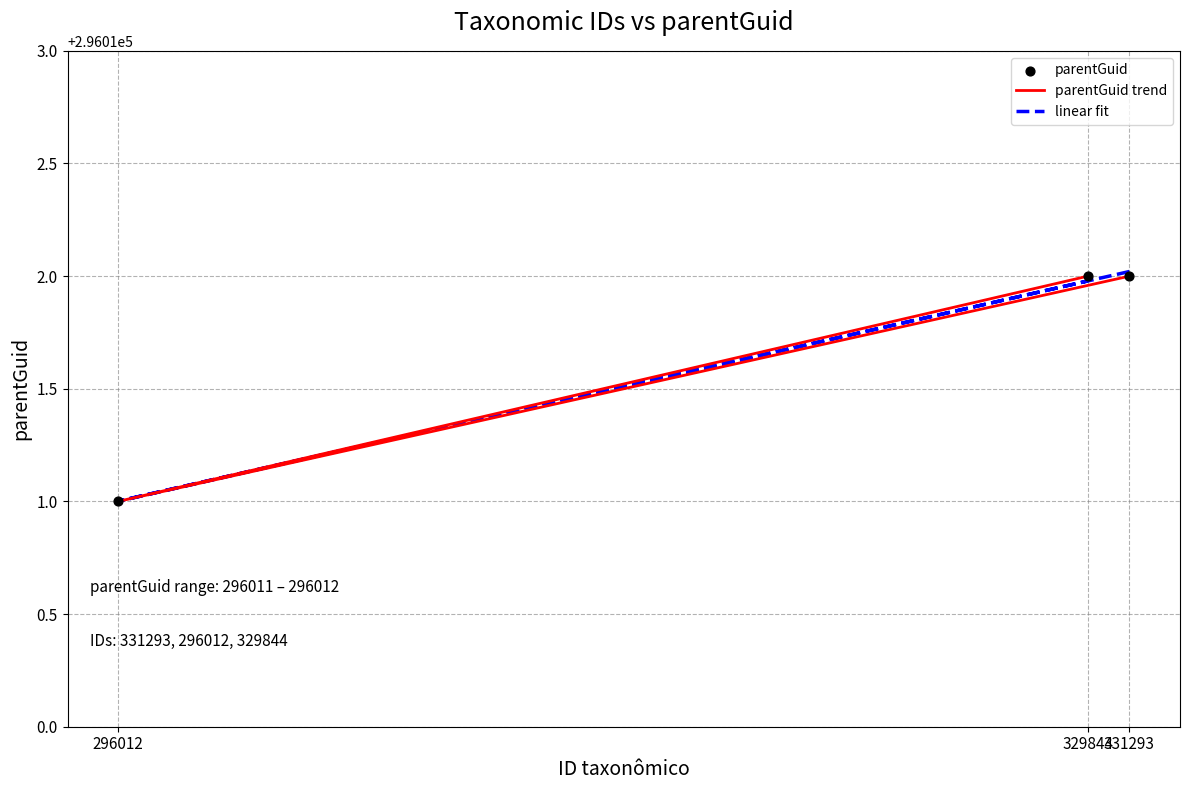

What is the total value across all series at 296012?

888033.0